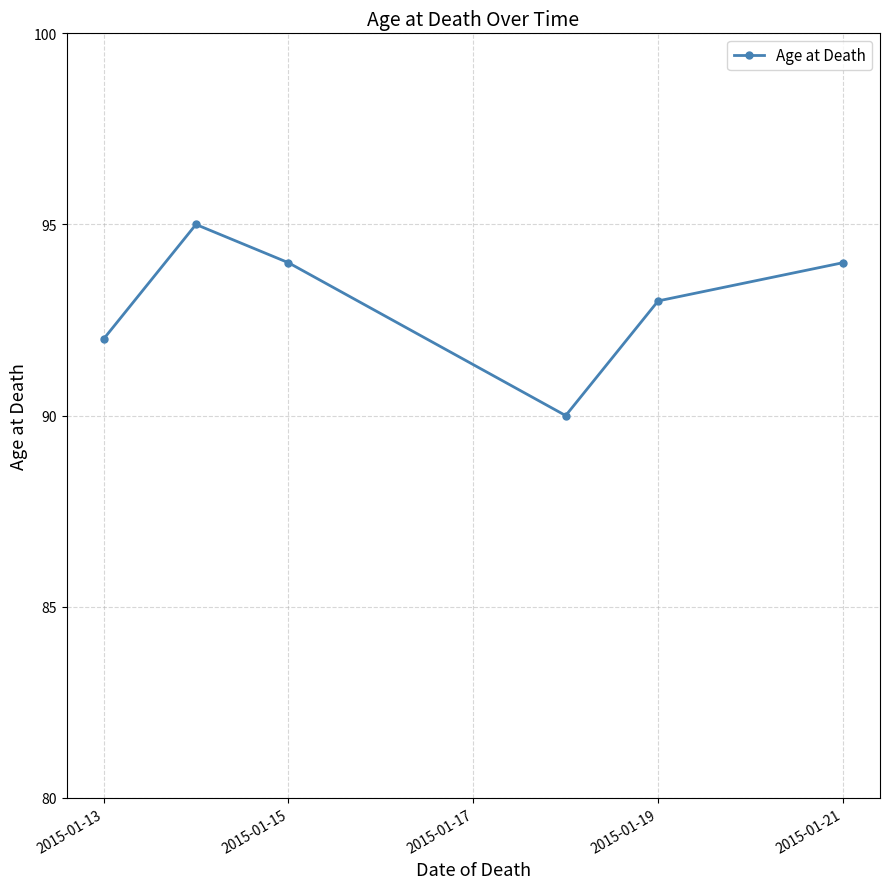

True or false: the data has more than 0 interior local peaks.

True